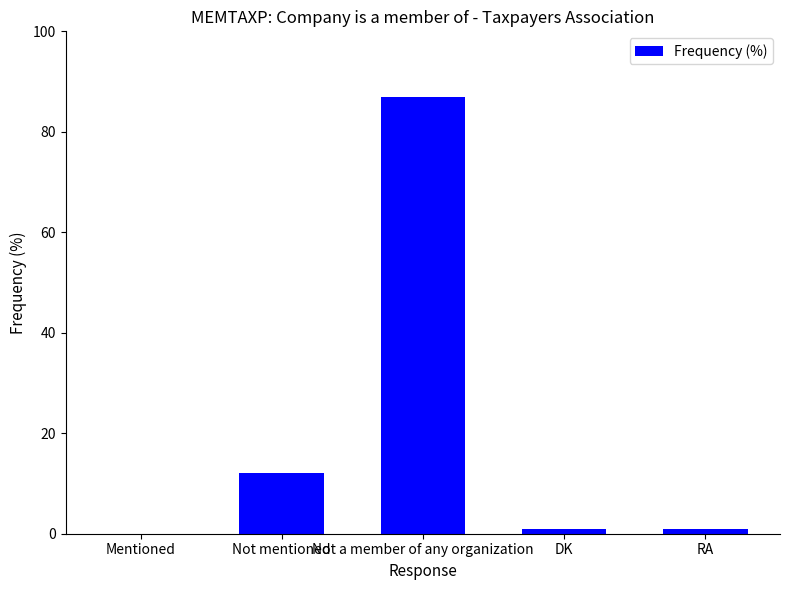

What value does the data have at Not a member of any organization?

87